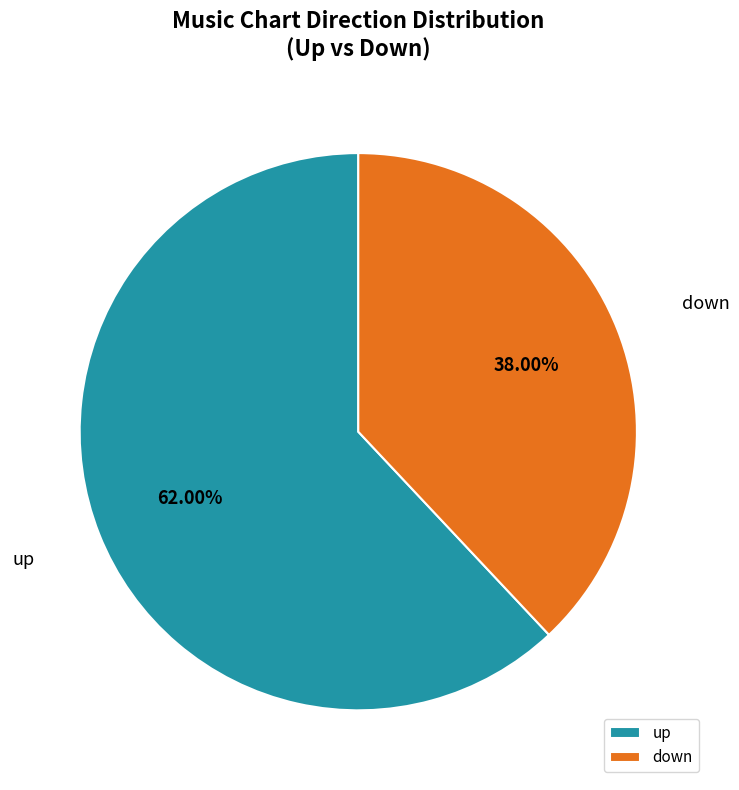

What is the majority slice?

up